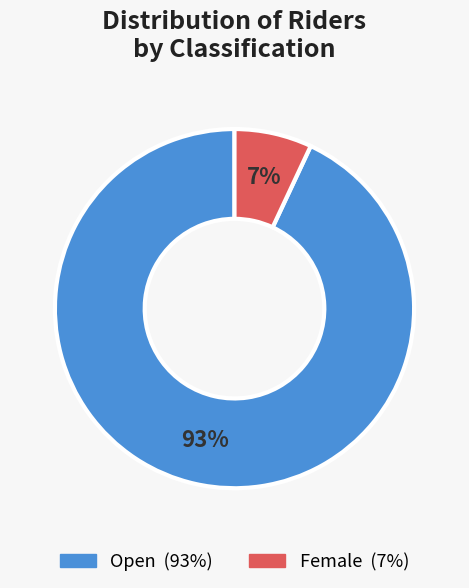

To the nearest percent, what is the difference between the largest and smallest slice percentages?

86%